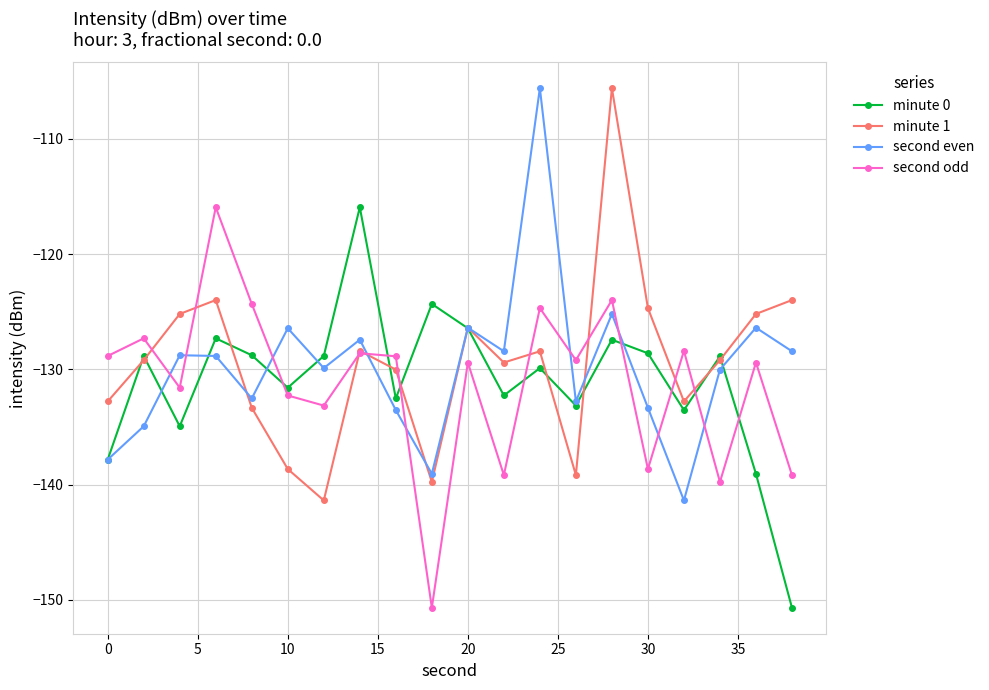

True or false: minute 0 has more than 1 interior local peaks.

True